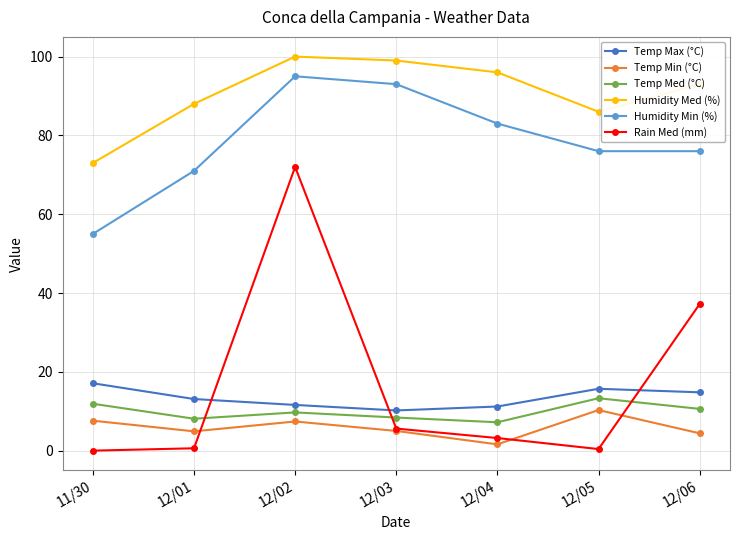

After their last crossing, which series has the higher values: Rain Med (mm) or Temp Max (°C)?

Rain Med (mm)